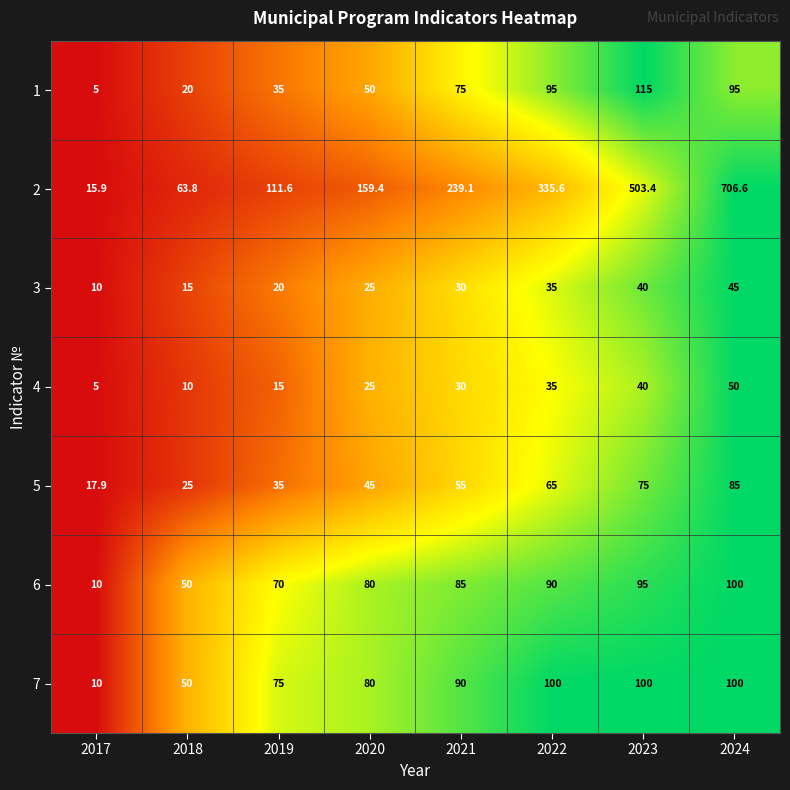

The 7 series shows 124.3 at 2019. True or false?

False